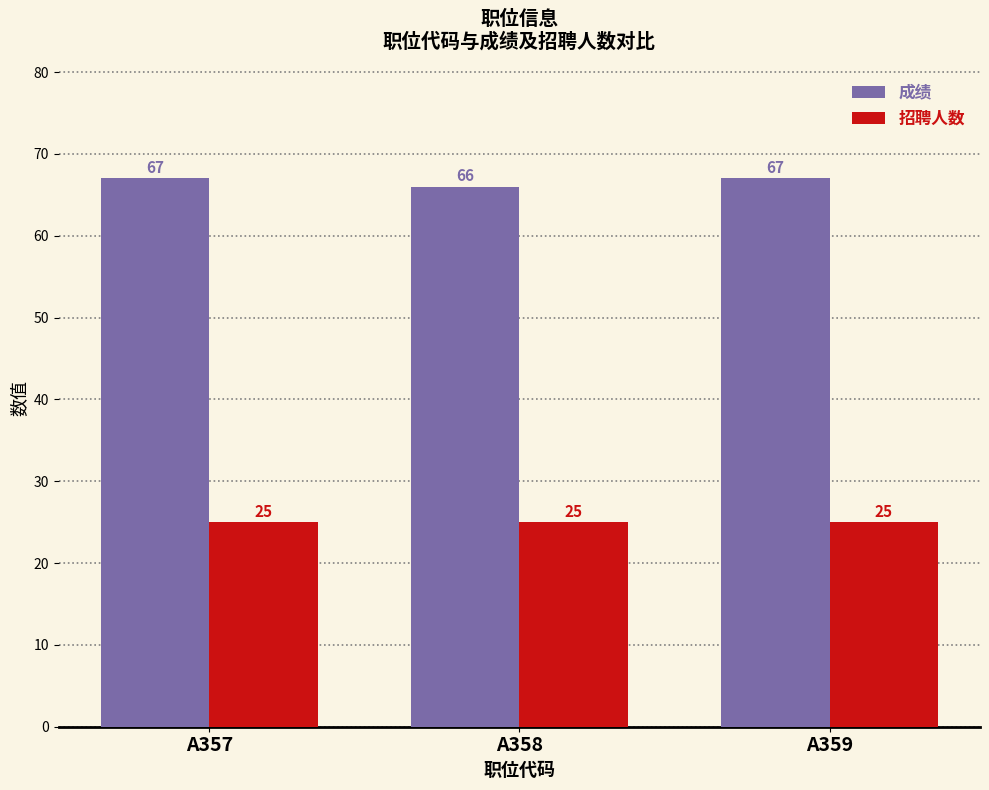

What is the value of the 成绩 bar at the 1st from the left?

67